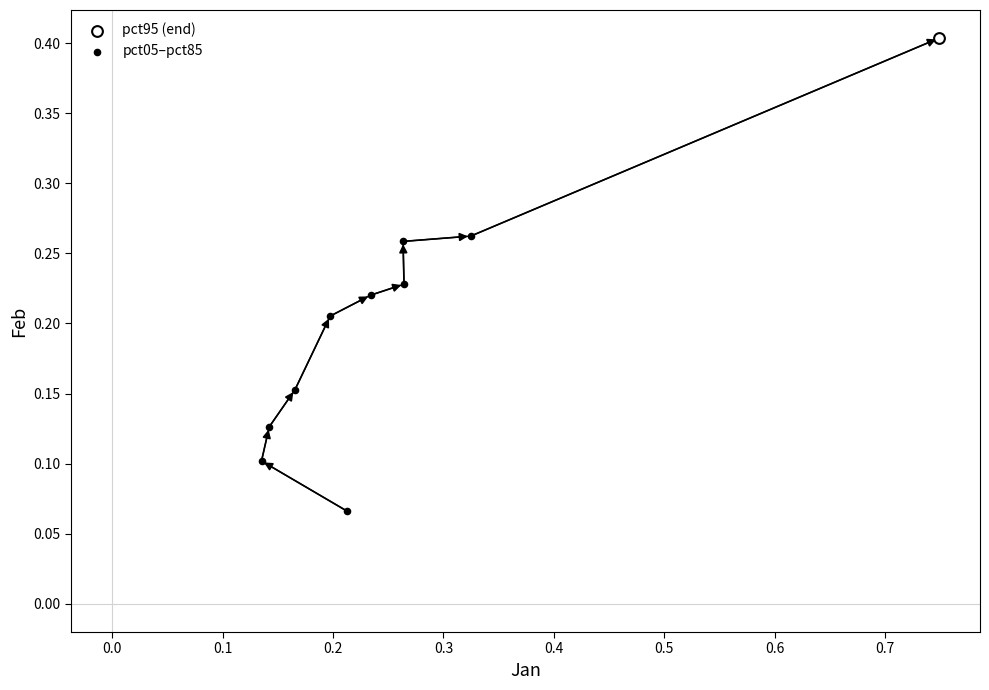

What are all the series names shown in the legend?

pct95 (end), pct05–pct85